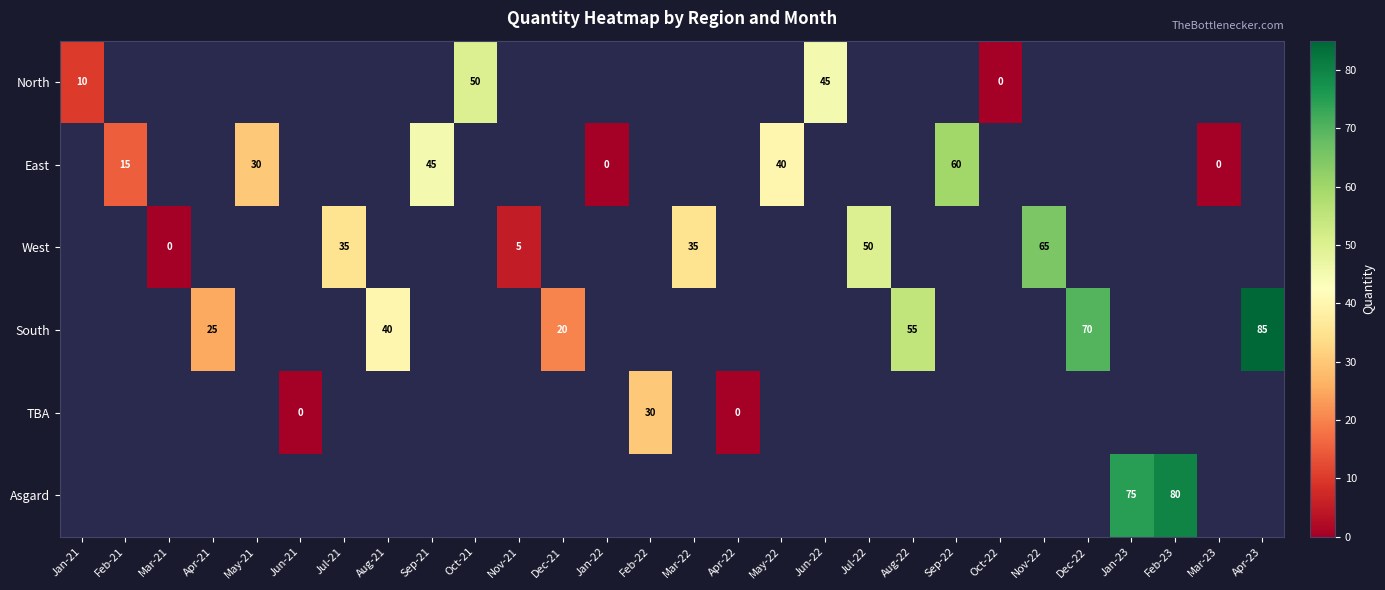

Is it true that South equals 13.7 at Aug-22?

False